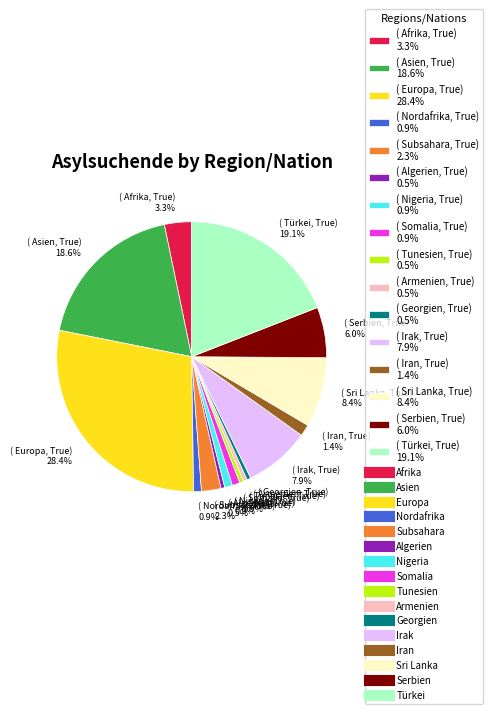

Which has a higher value, ( Georgien, True) 0.5% or ( Irak, True) 7.9%?

( Irak, True) 7.9%